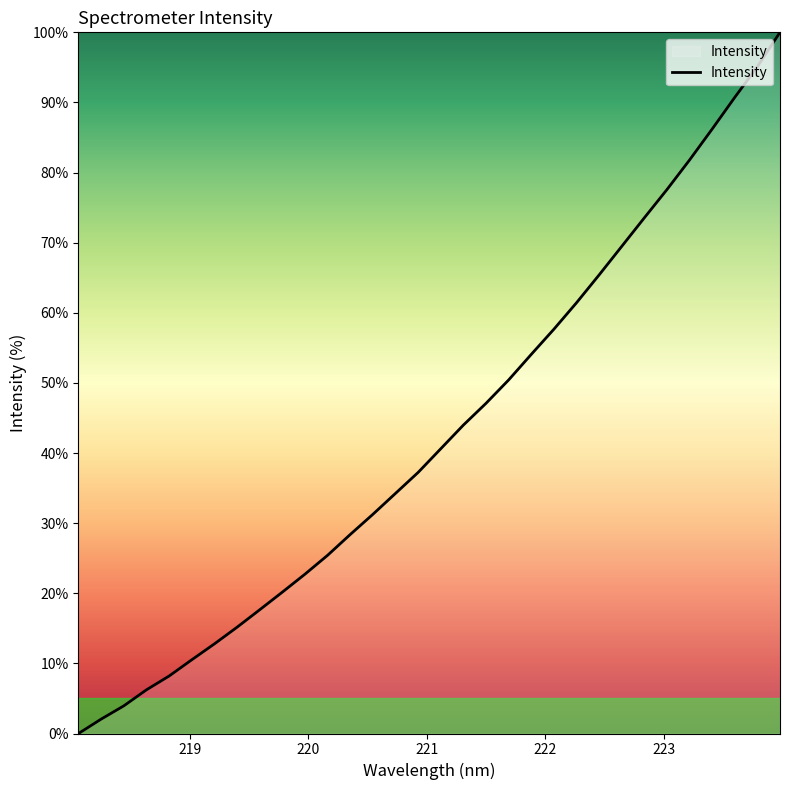

Does the chart have visible grid lines?

No